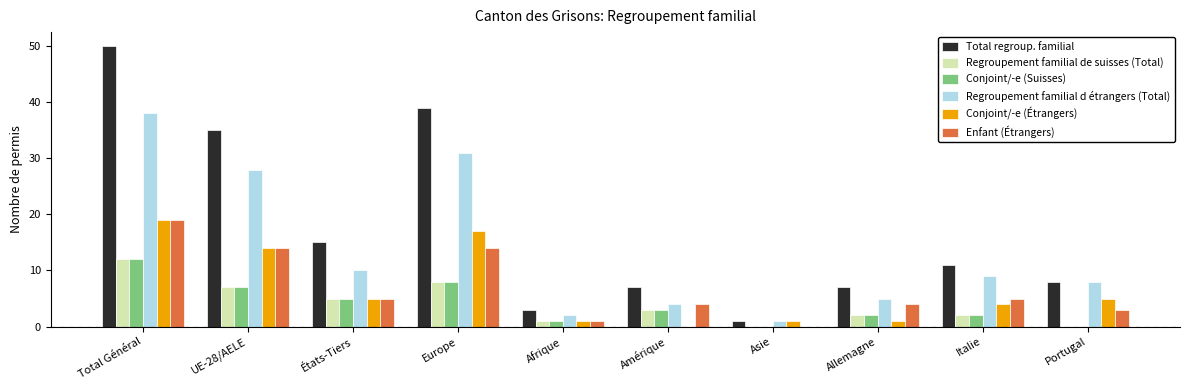

Is the value of Regroupement familial de suisses (Total) at Asie greater than the value of Conjoint/-e (Suisses) at États-Tiers?

No